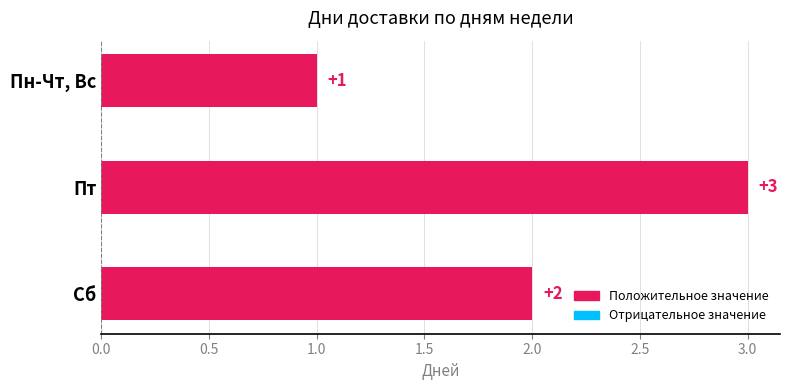

How many categories are shown in the chart?

3